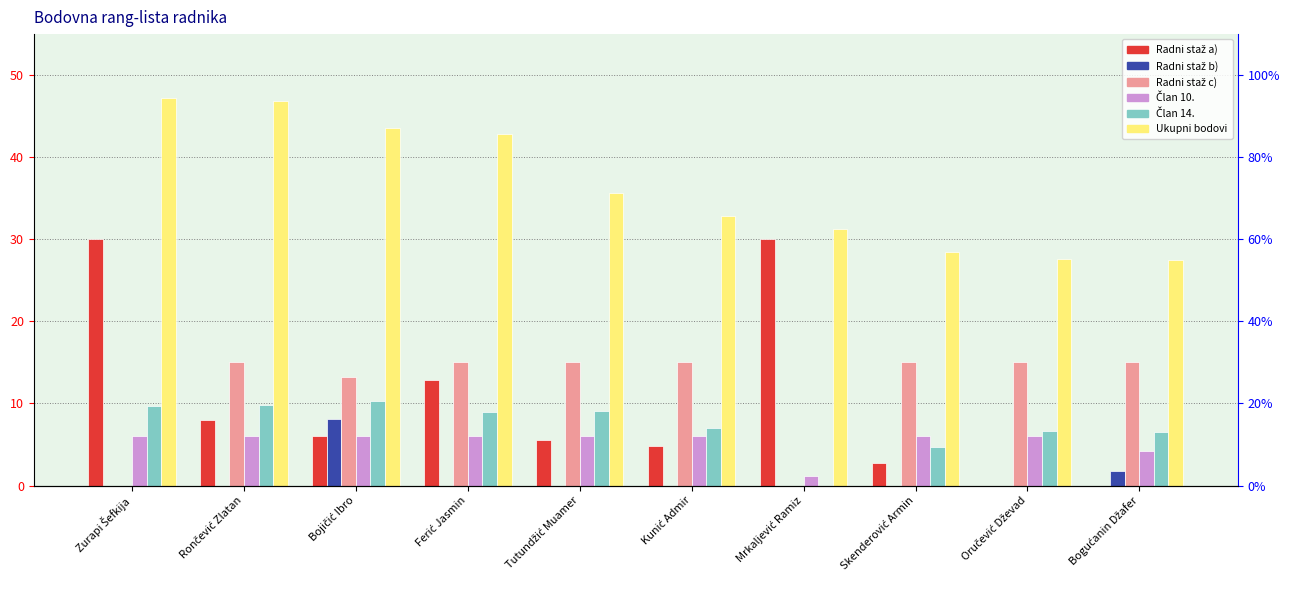

What is the label of the 7th bar from the right?

Ferić Jasmin